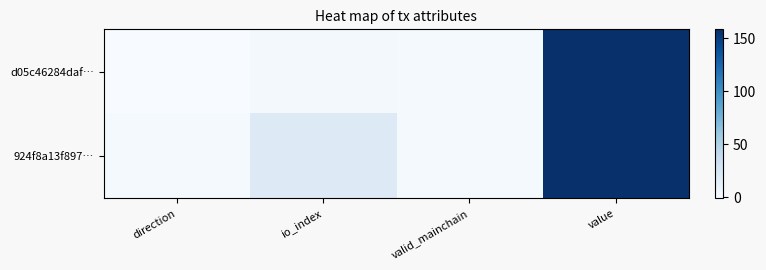

At valid_mainchain, list the series in order from largest to smallest.

d05c46284daf…, 924f8a13f897…